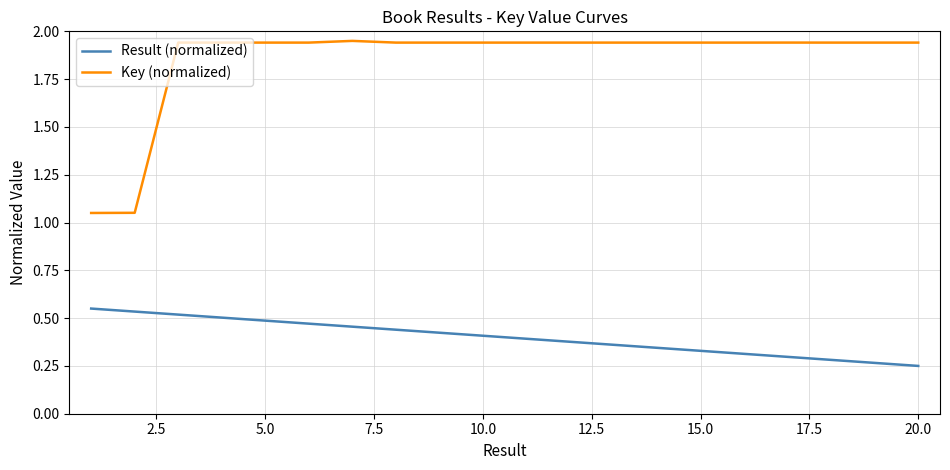

Which series has the widest spread of values?

Key (normalized)